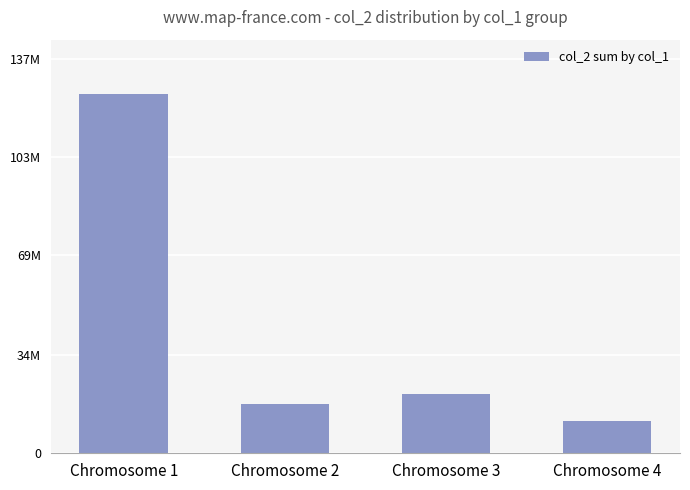

List the labels in order of value, smallest first.

Chromosome 4, Chromosome 2, Chromosome 3, Chromosome 1